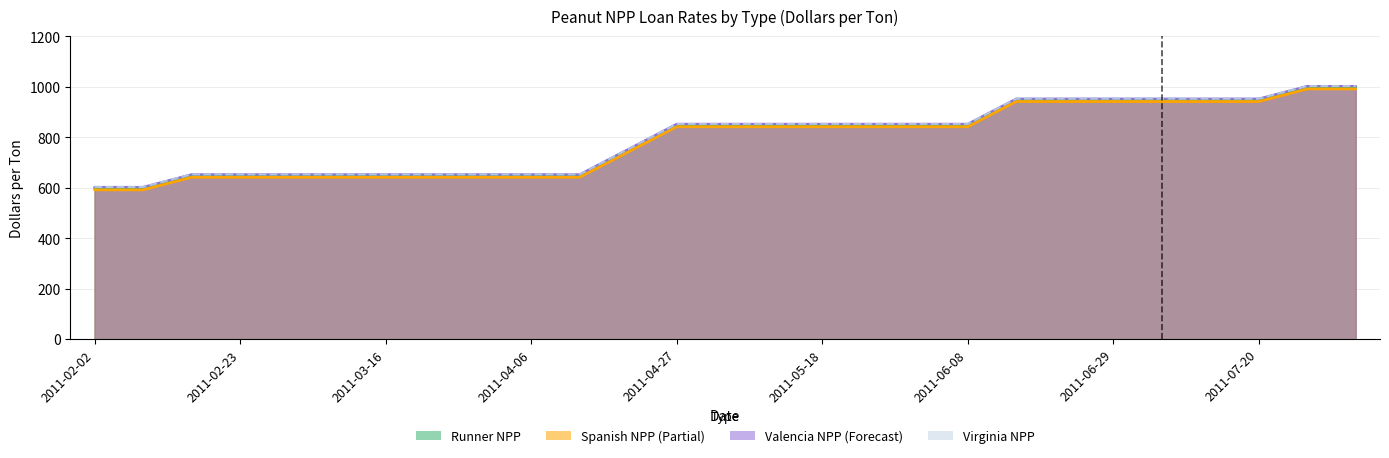

Is it true that Spanish NPP equals 649.5 at 2011-02-16?

True